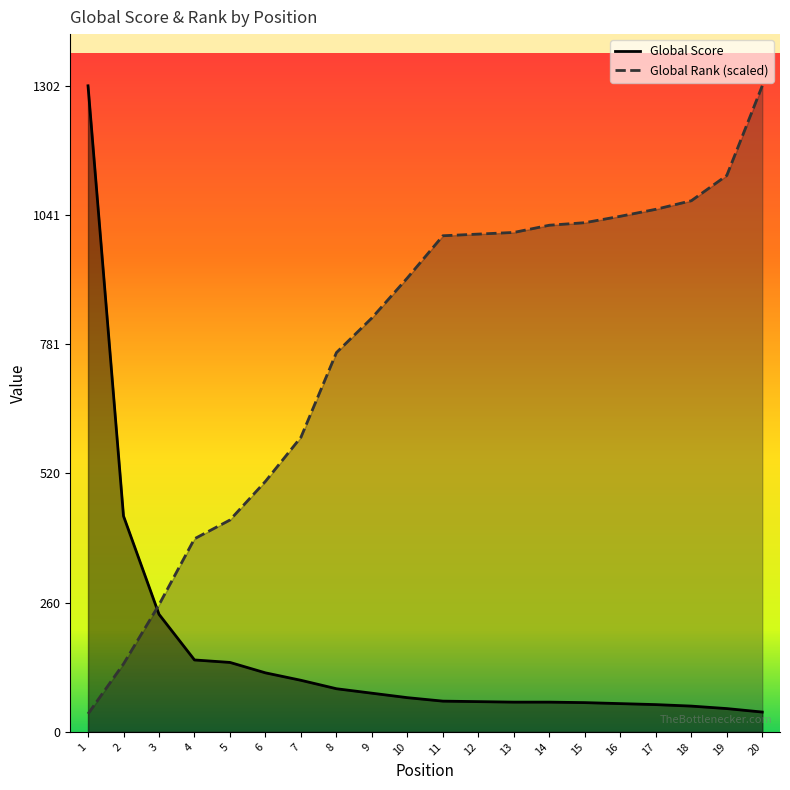

At which category is the sum across all series the highest?

20